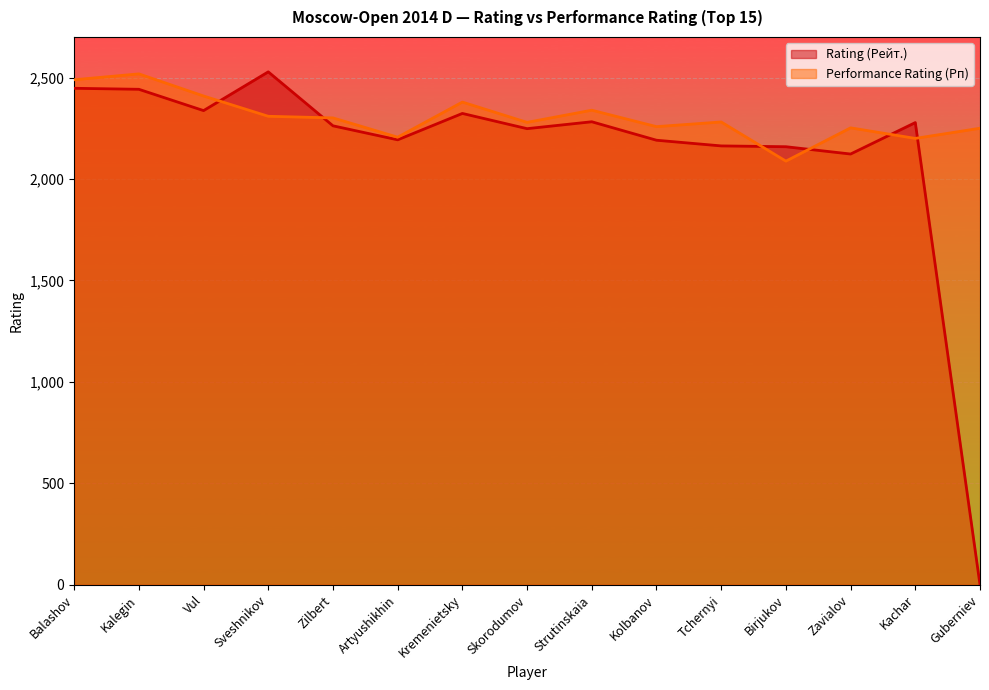

List the labels in order of Performance Rating (Рп) value, largest first.

Kalegin, Balashov, Vul, Kremenietsky, Strutinskaia, Sveshnikov, Zilbert, Tchernyi, Skorodumov, Kolbanov, Zavialov, Guberniev, Artyushikhin, Kachar, Birjukov